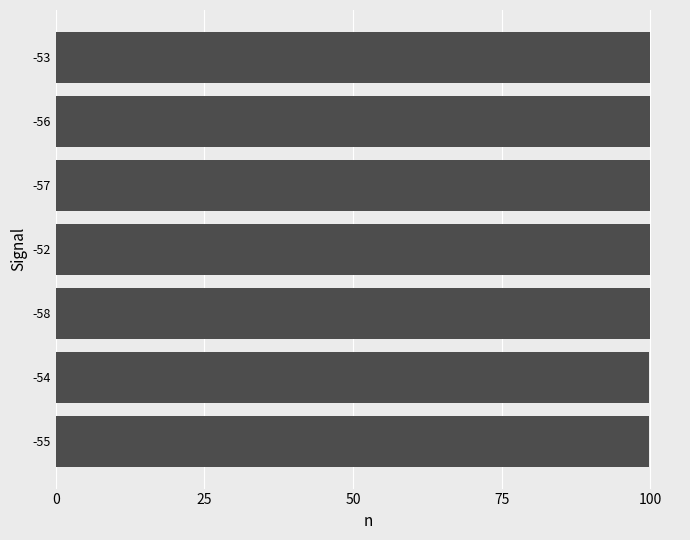

True or false: the data shows 100.0 at -53.

True